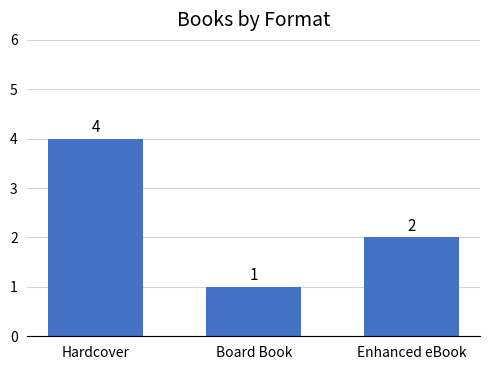

What is the label of the 1st bar from the right?

Enhanced eBook